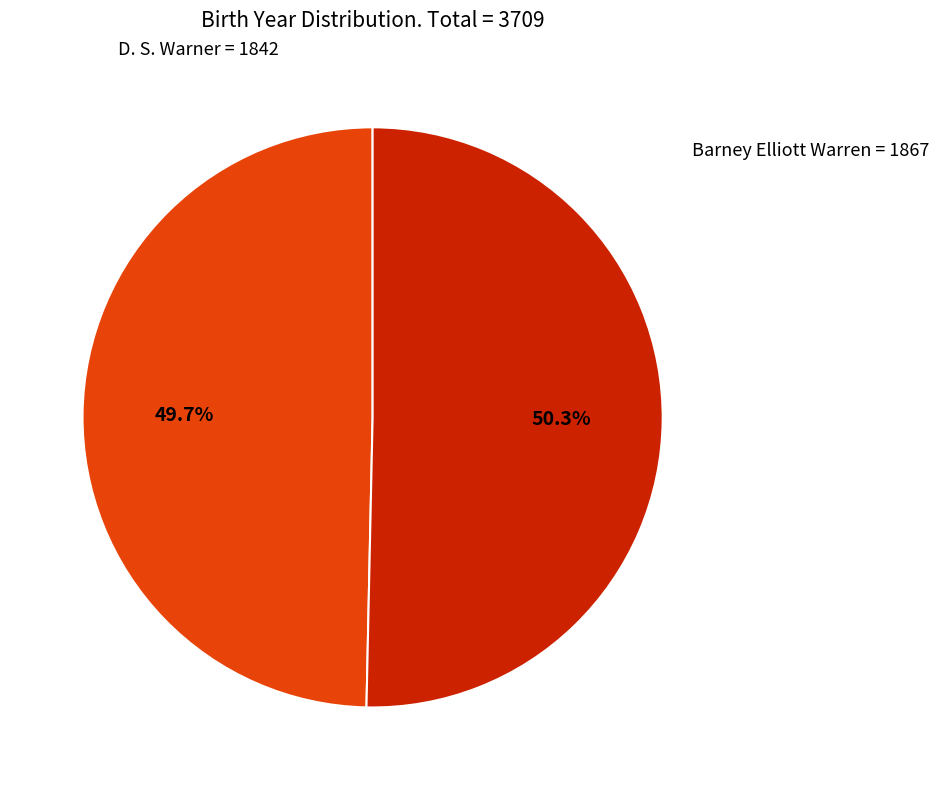

Does any single category account for the majority?

Yes